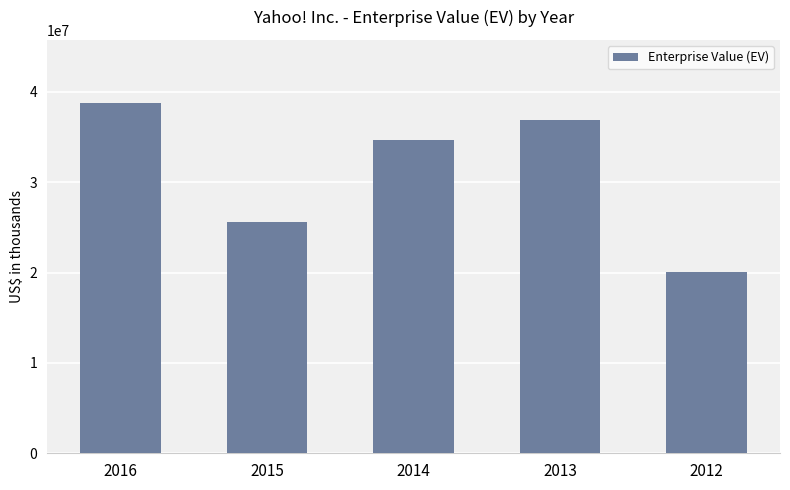

Where does the data first go above 34717286?

2016